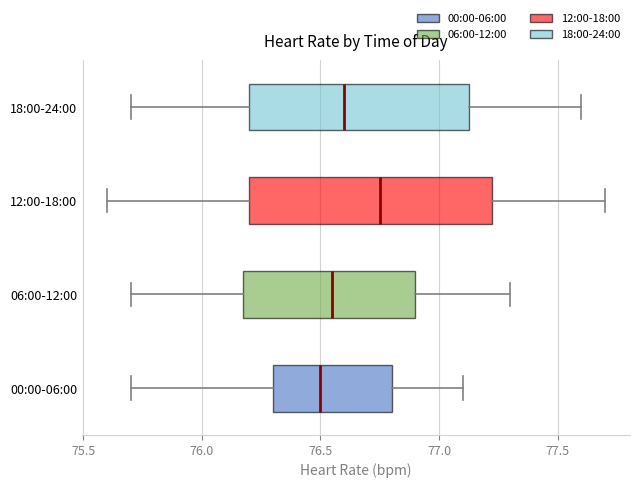

Which box is the widest, from its left edge to its right edge?

12:00-18:00